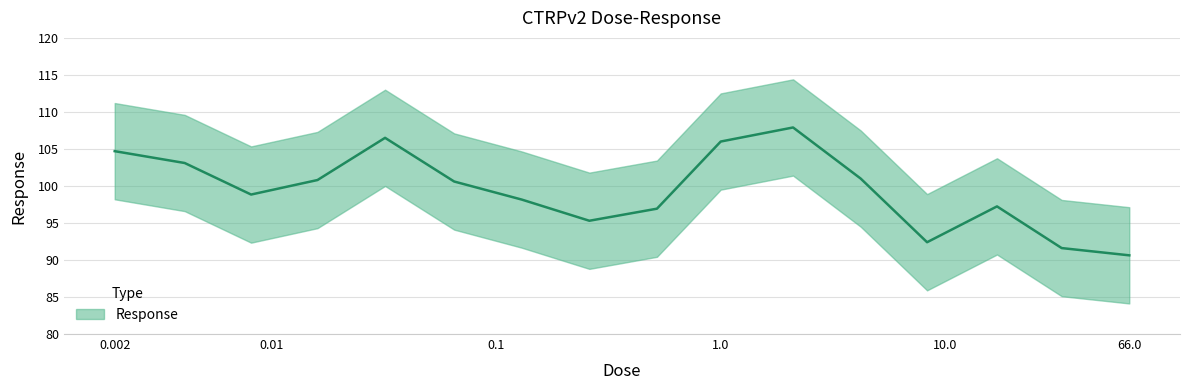

The chart shows a value of 98.8 at 0.1. True or false?

True